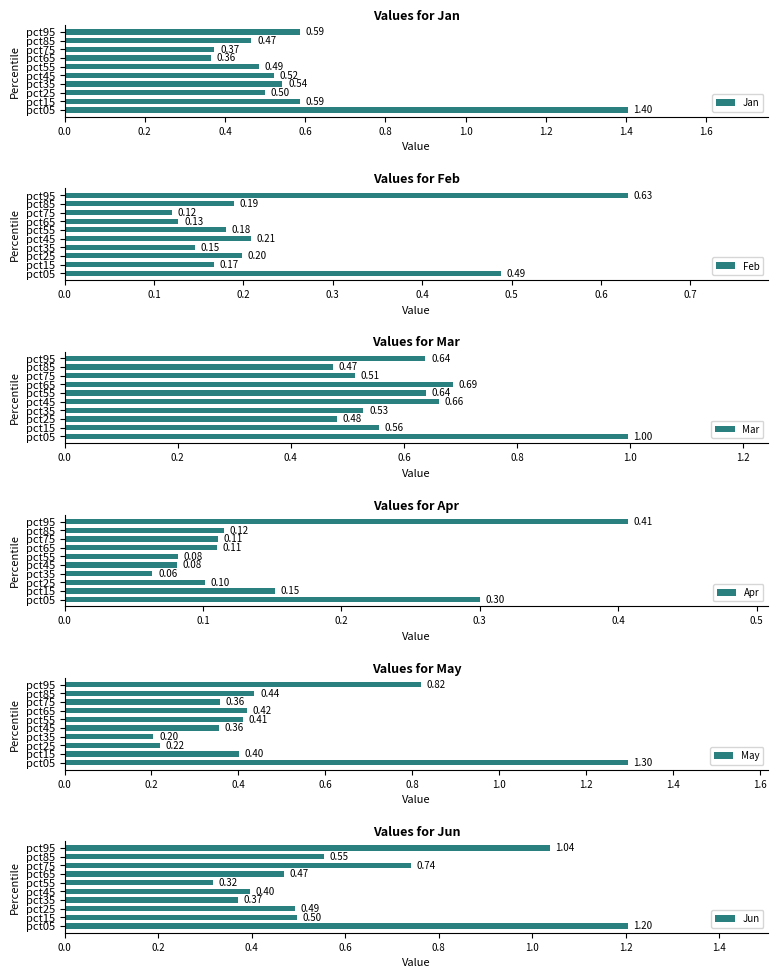

List the labels in order of Feb value, smallest first.

pct75, pct65, pct35, pct15, pct55, pct85, pct25, pct45, pct05, pct95